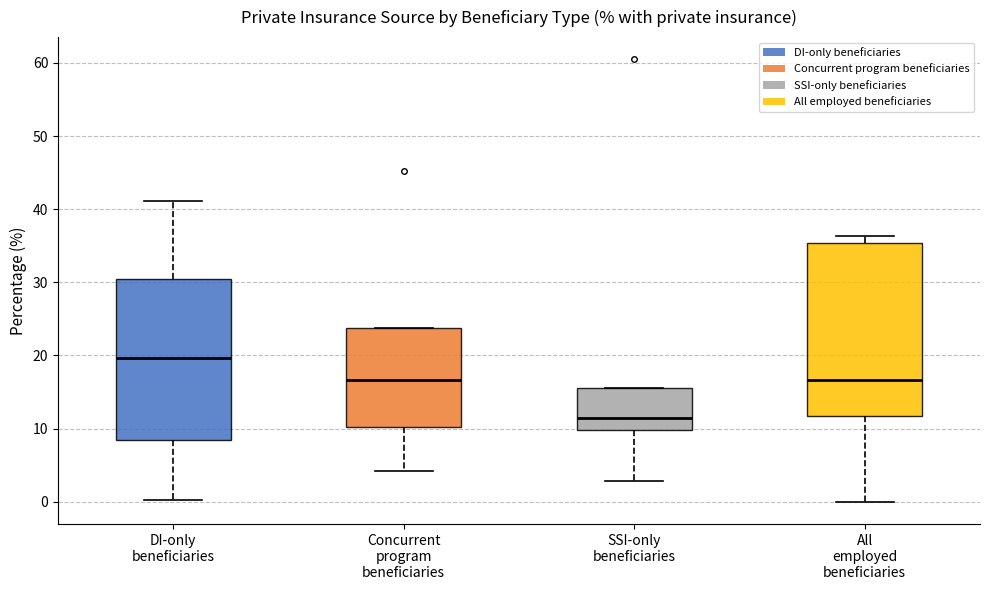

Where is the lower edge of the box for SSI-only beneficiaries on the y-axis? The values are not printed on the chart, so give them approximately, as read against the axis.

10